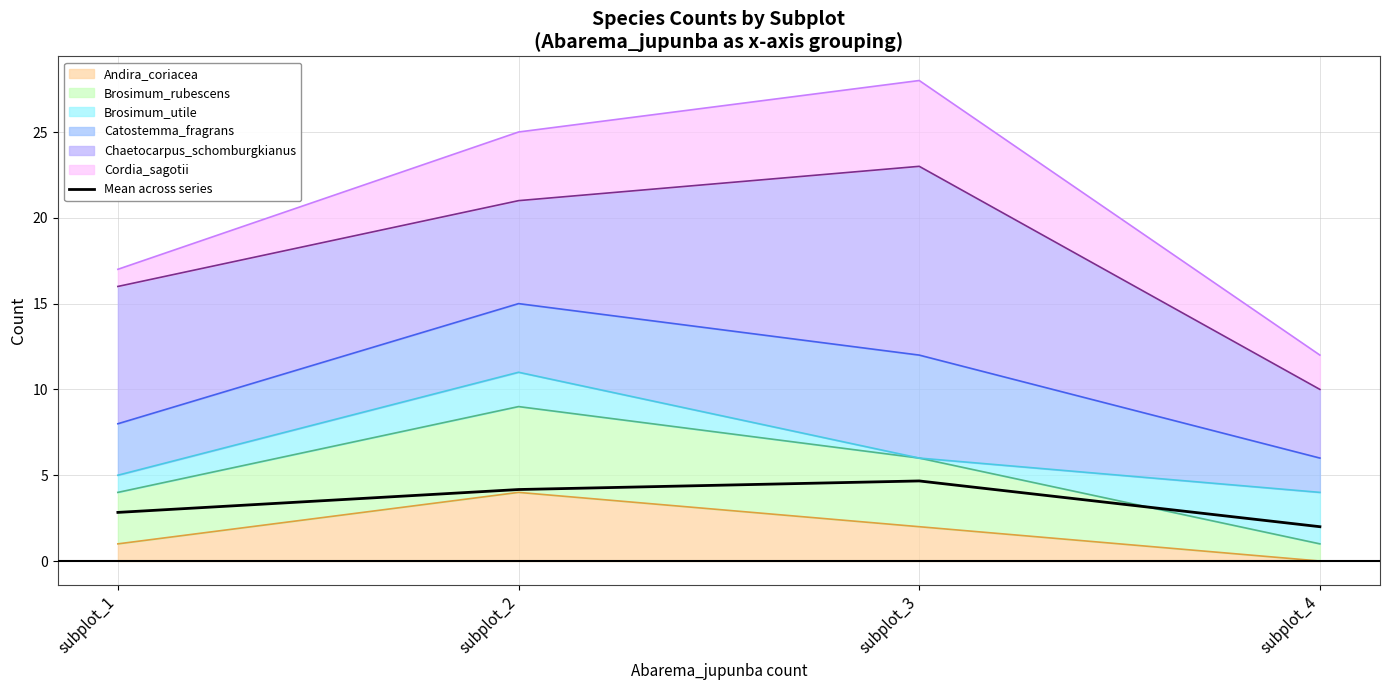

What is the value of the 2nd point from the left?

4.2